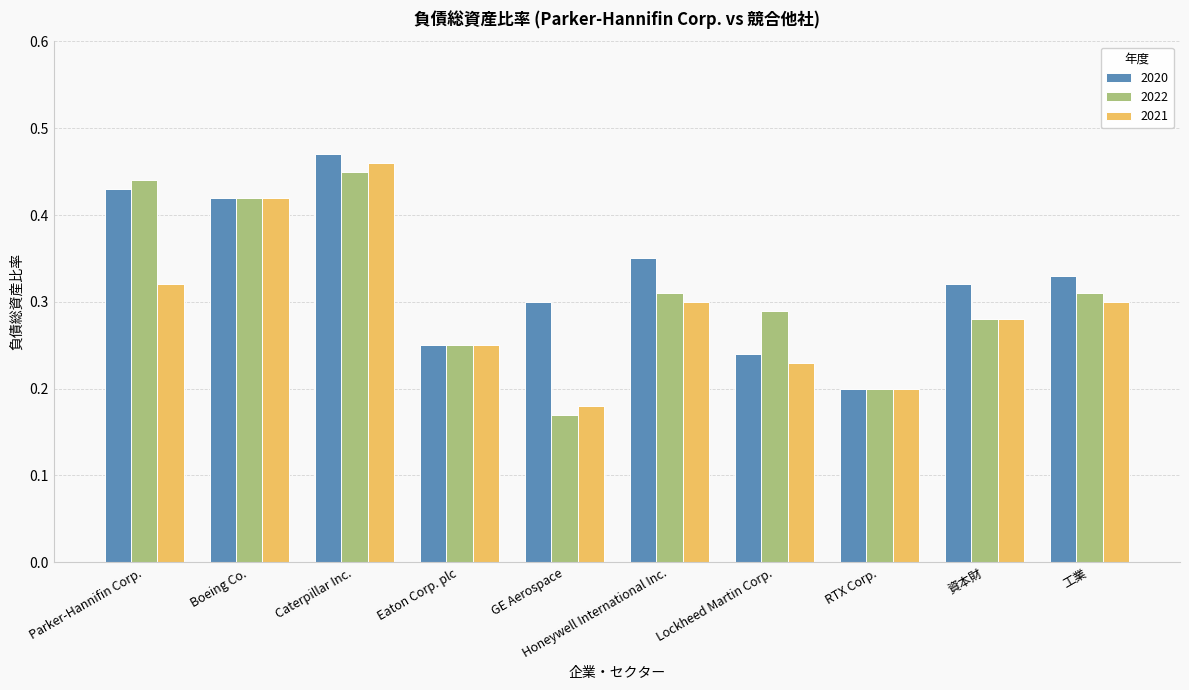

The value of 2021 at GE Aerospace is 0.2. True or false?

True